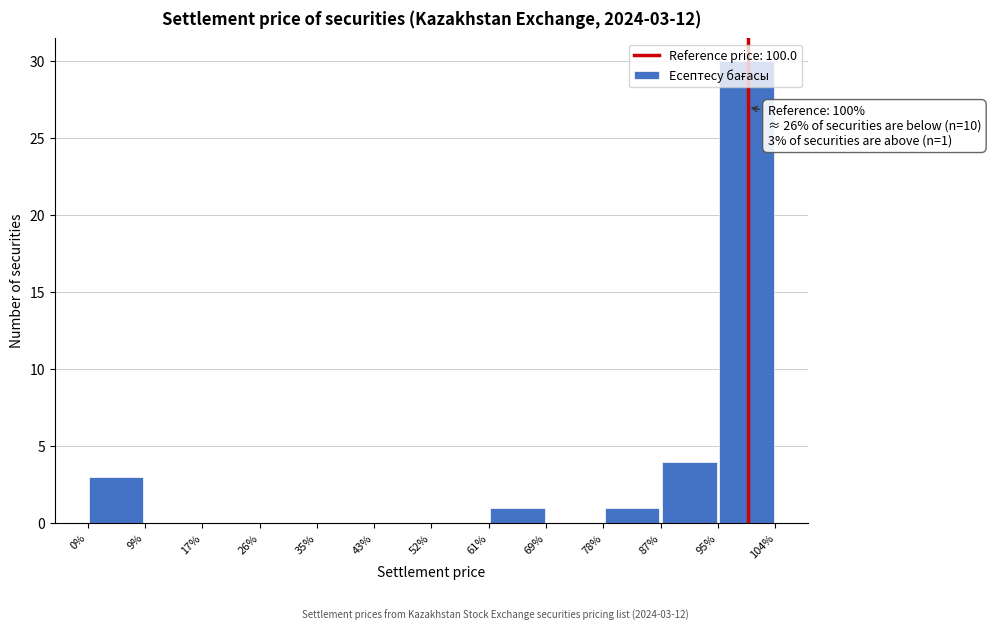

Which range on the x-axis has the tallest bar?

95% to 104%